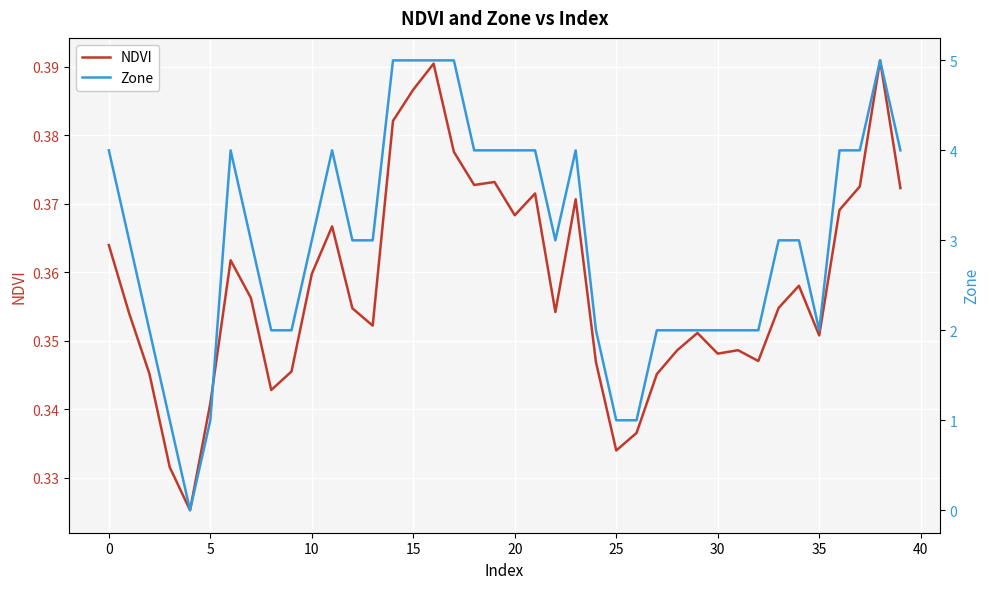

What is the label of the 35th point from the left?

34